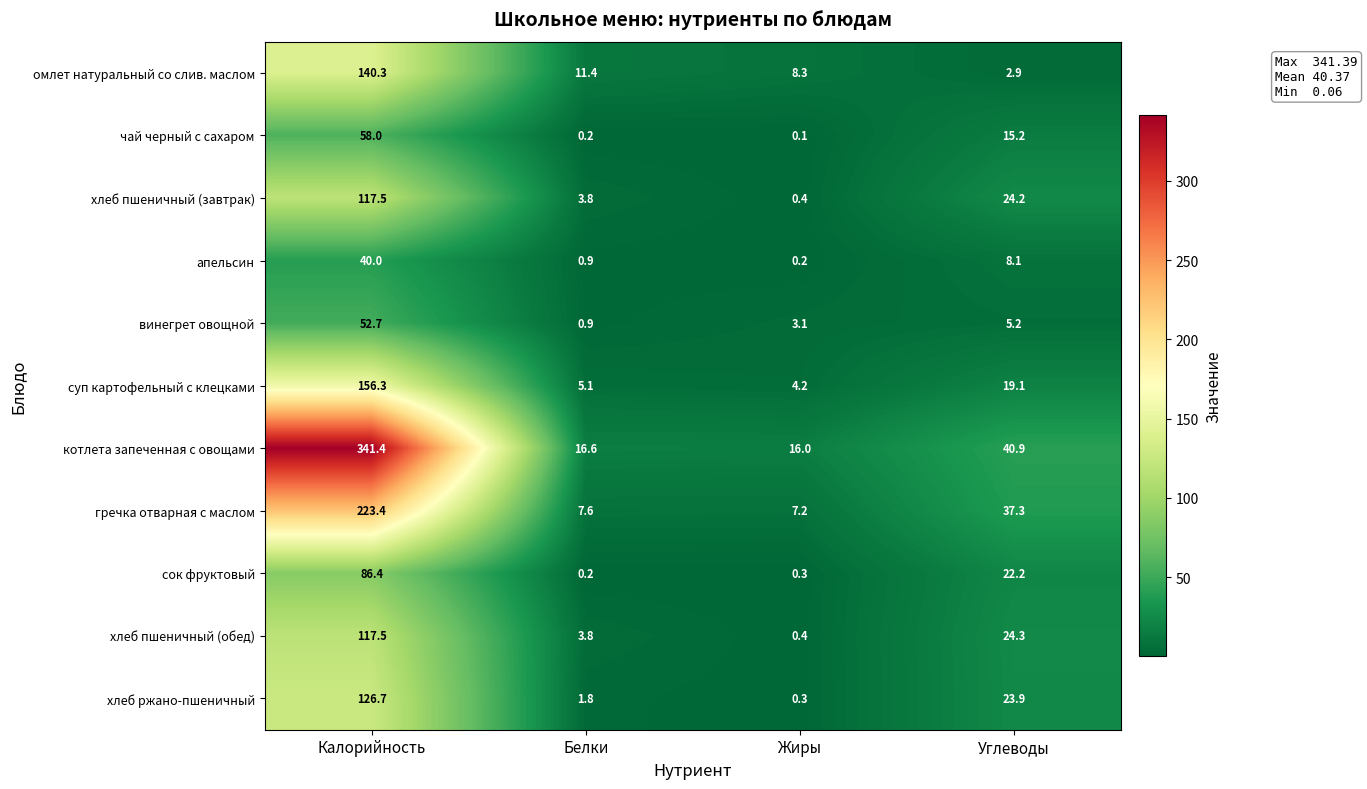

What is the approximate value of чай черный с сахаром at Углеводы?

15.2